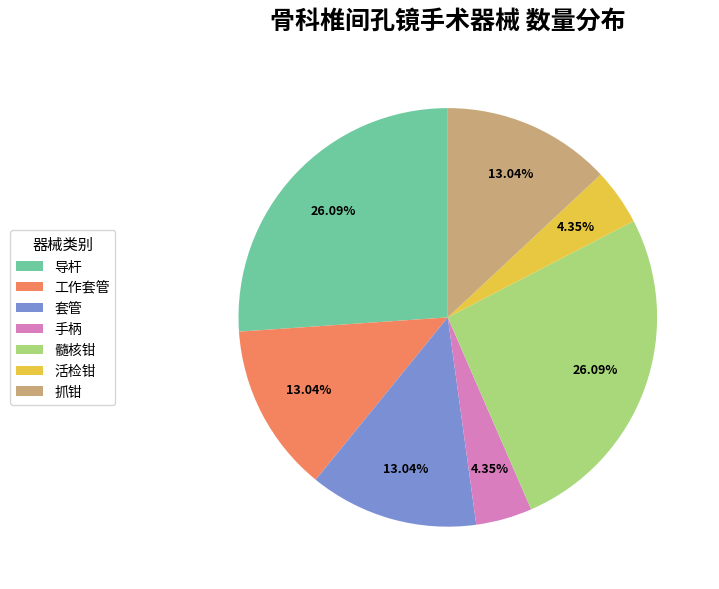

The 髓核钳 slice represents 40% of the pie. True or false?

False